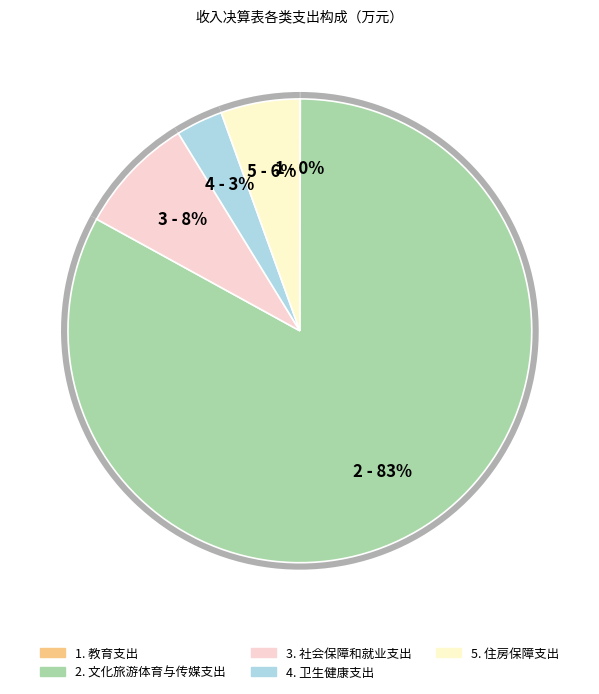

To the nearest percent, what percentage of the pie is 社会保障和就业支出?

8%